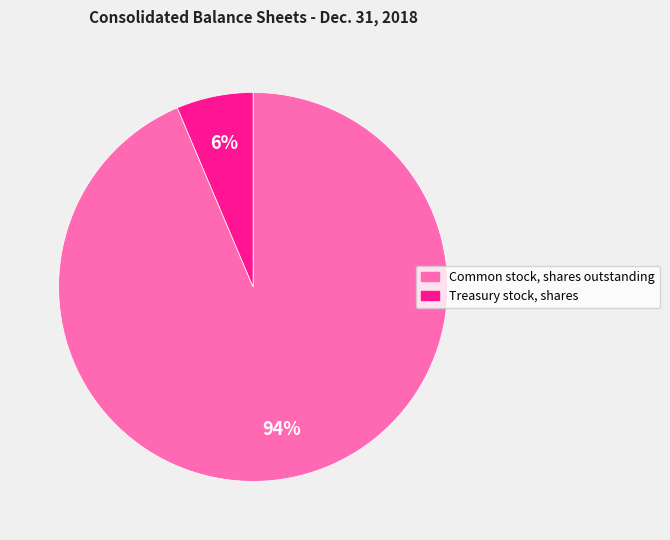

Count the number of slices in the pie.

2